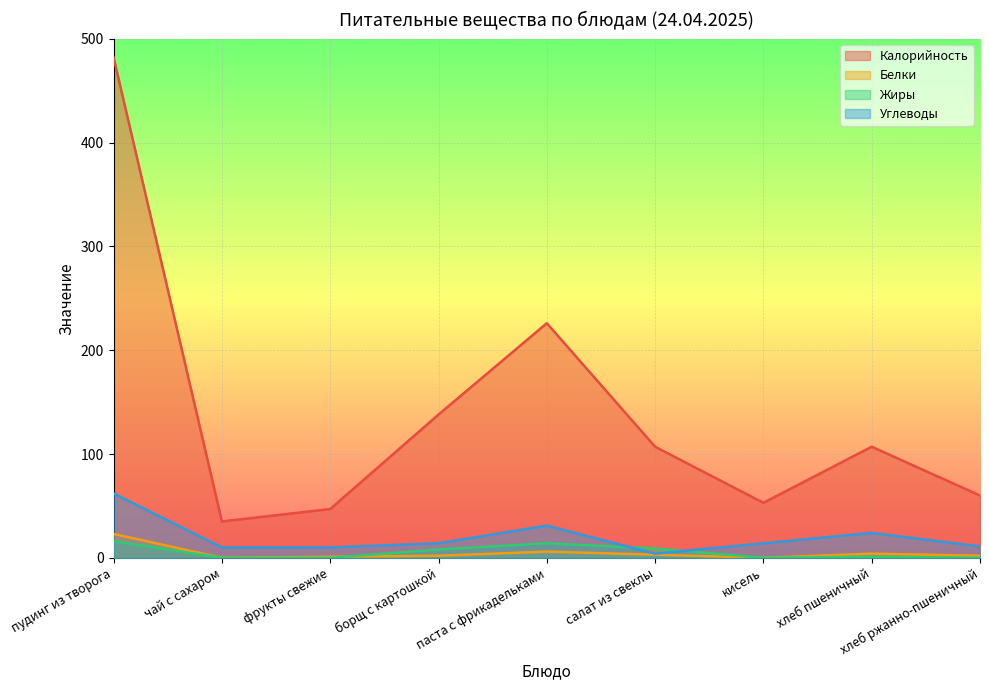

True or false: Белки and Углеводы intersect in this chart.

False